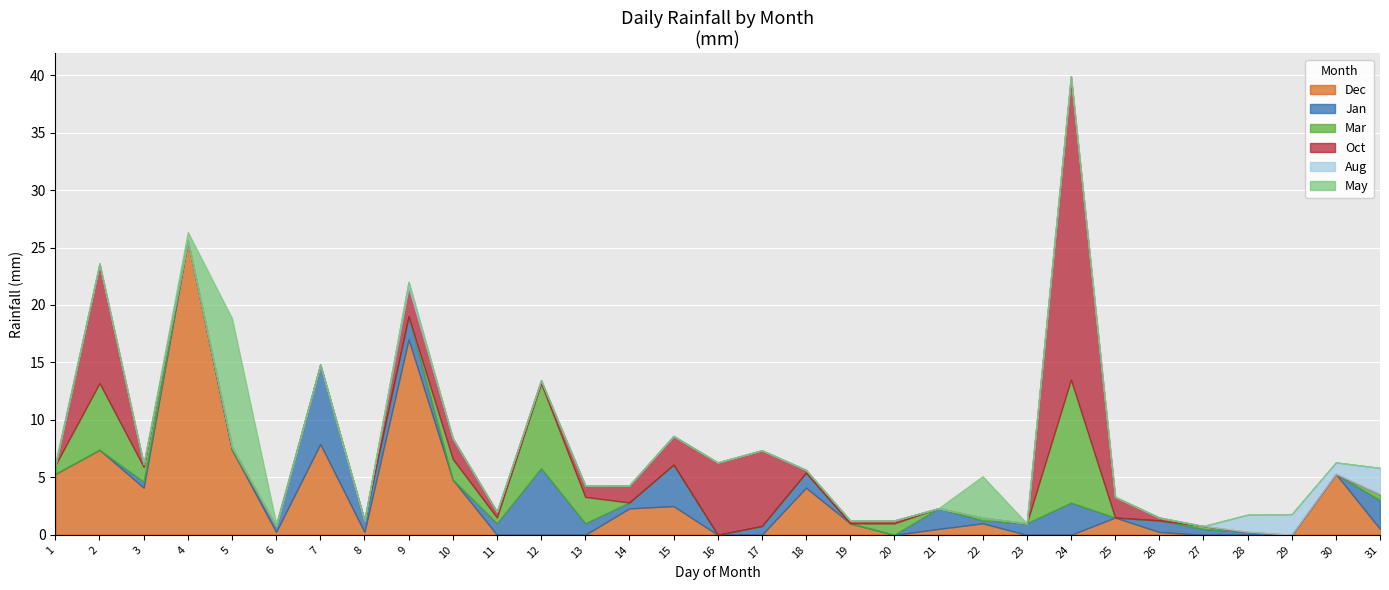

What is the difference between the second highest and second lowest values in the Mar series?

7.4